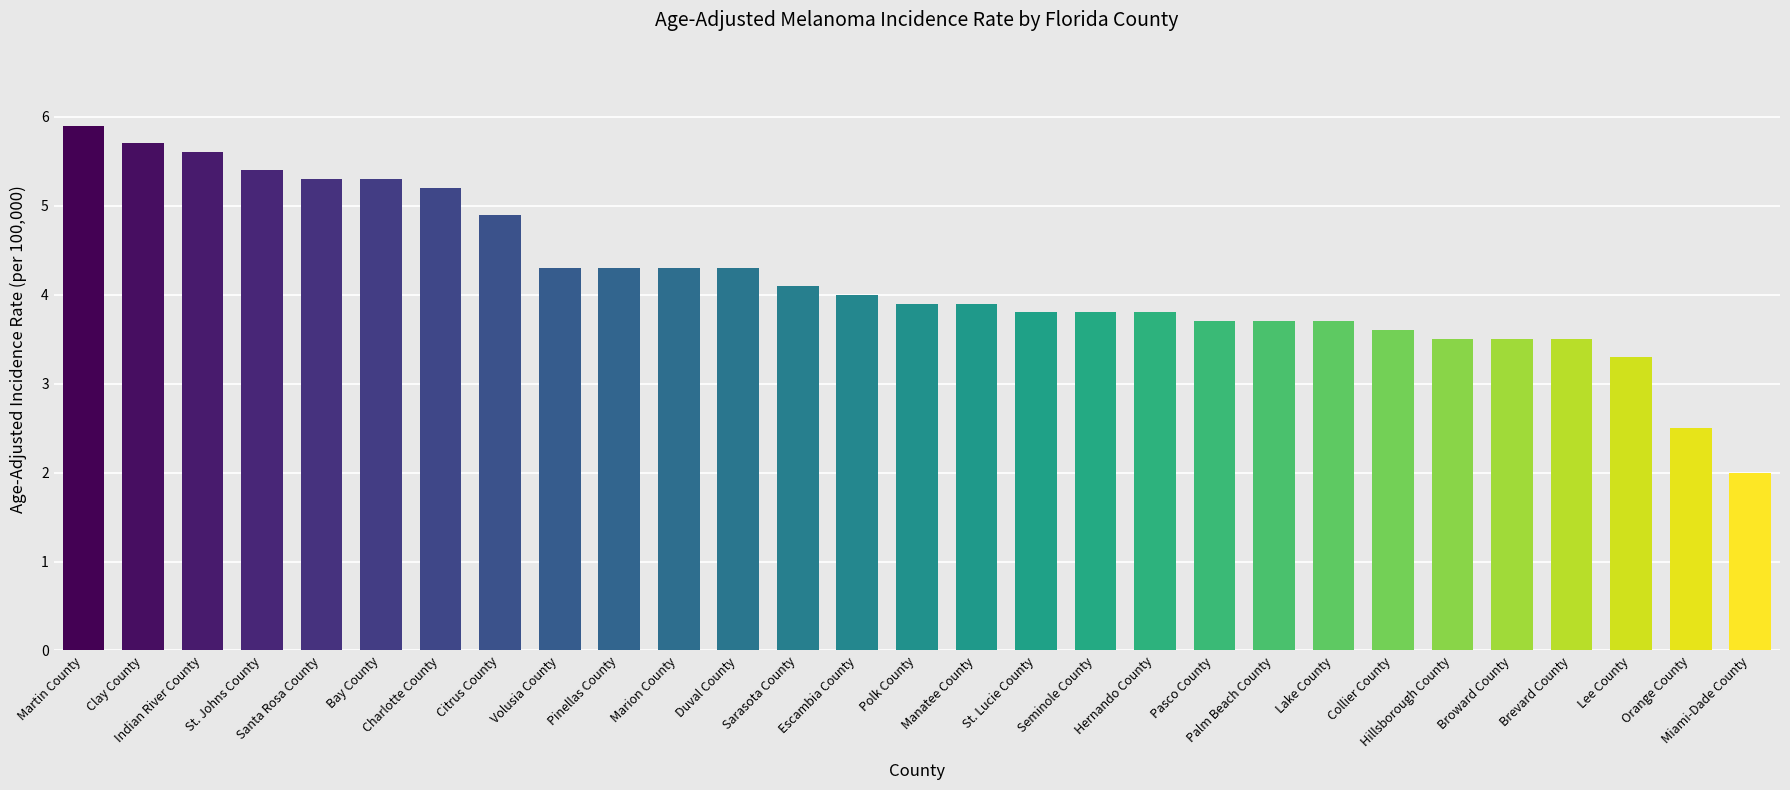

What is the maximum value shown in the chart?

5.9